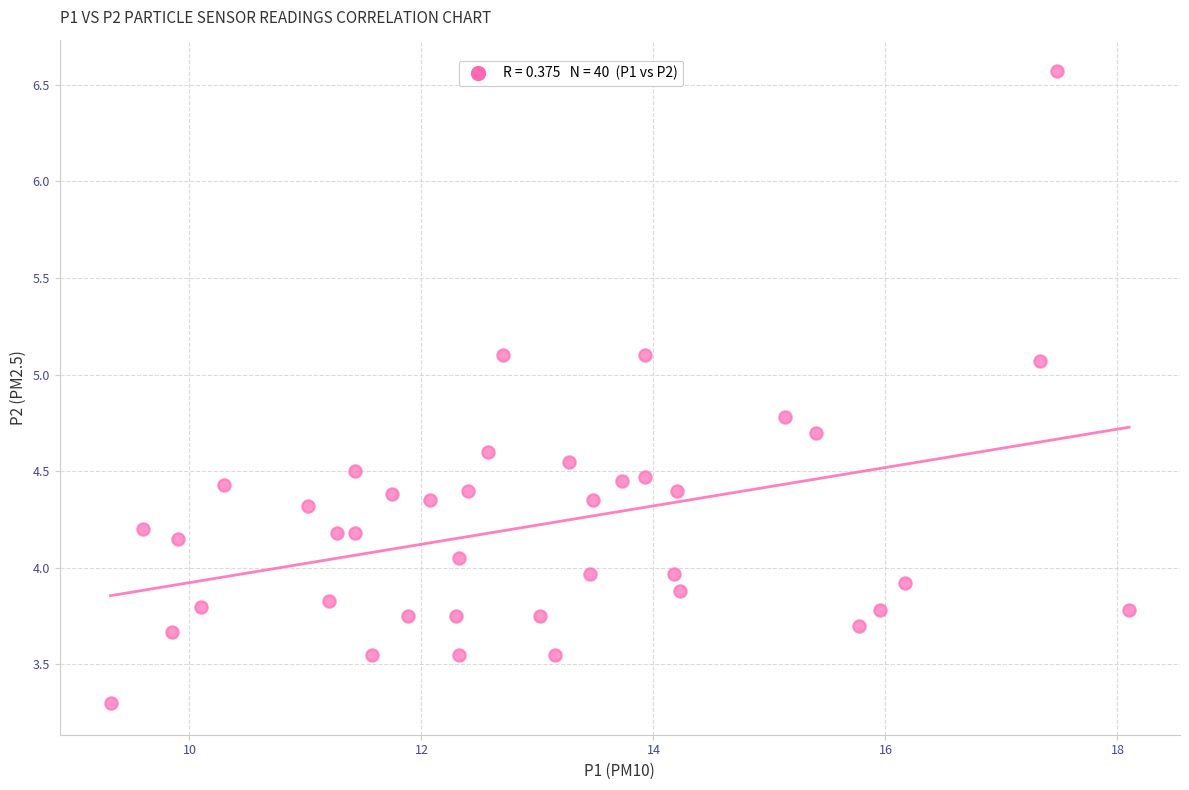

What is the range of X values (max minus min)?

8.8